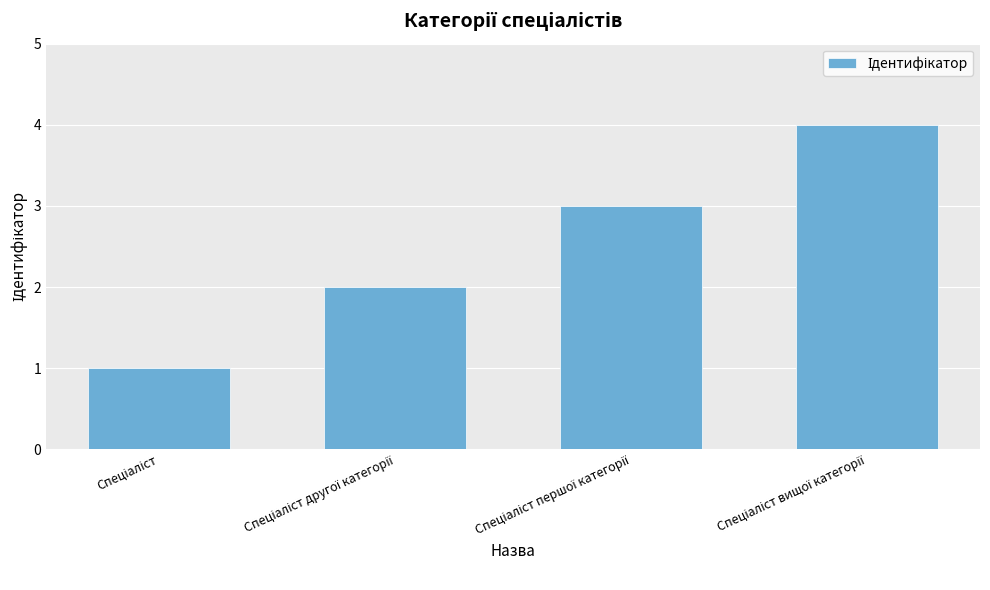

What is the greatest value displayed?

4